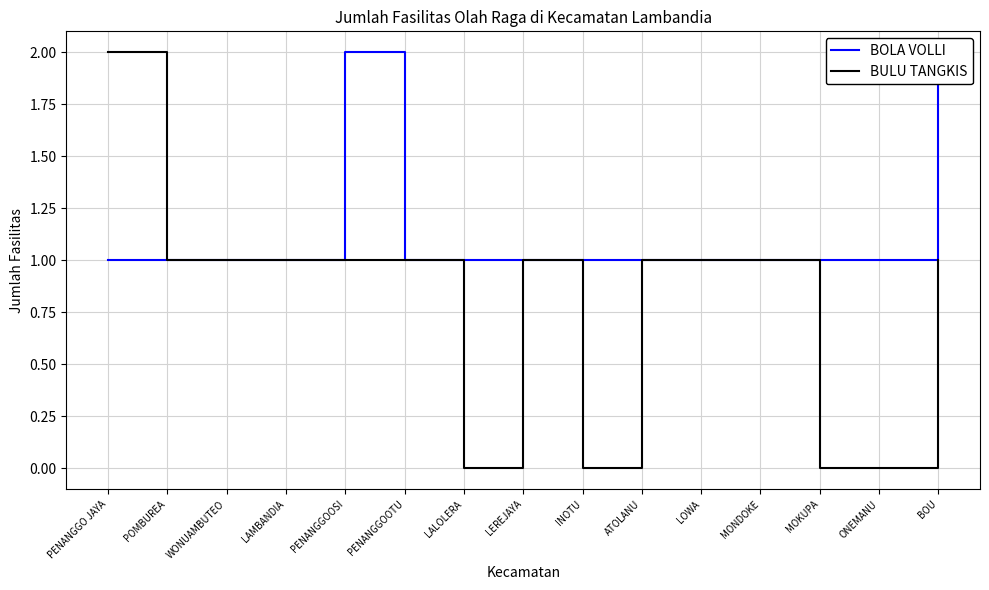

What is the label of the 11th point from the left?

LOWA